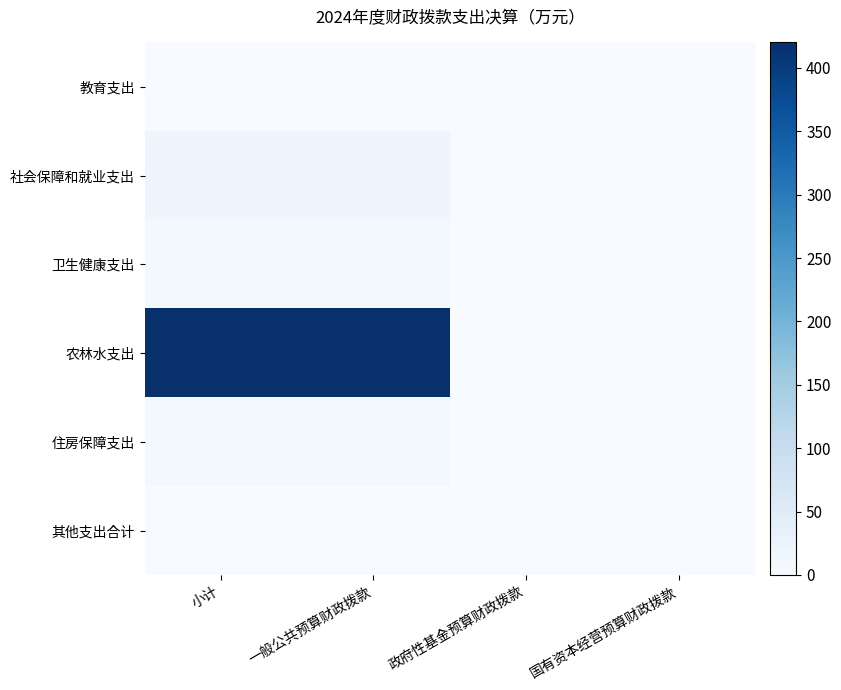

Reading right to left, transcribe all the data shown in this chart.

教育支出: 国有资本经营预算财政拨款=0.0	政府性基金预算财政拨款=0.0	一般公共预算财政拨款=0.1	小计=0.1
社会保障和就业支出: 国有资本经营预算财政拨款=0.0	政府性基金预算财政拨款=0.0	一般公共预算财政拨款=16.5	小计=16.5
卫生健康支出: 国有资本经营预算财政拨款=0.0	政府性基金预算财政拨款=0.0	一般公共预算财政拨款=7.0	小计=7.0
农林水支出: 国有资本经营预算财政拨款=0.0	政府性基金预算财政拨款=0.0	一般公共预算财政拨款=420.1	小计=420.1
住房保障支出: 国有资本经营预算财政拨款=0.0	政府性基金预算财政拨款=0.0	一般公共预算财政拨款=8.8	小计=8.8
其他支出合计: 国有资本经营预算财政拨款=0.0	政府性基金预算财政拨款=0.0	一般公共预算财政拨款=0.0	小计=0.0